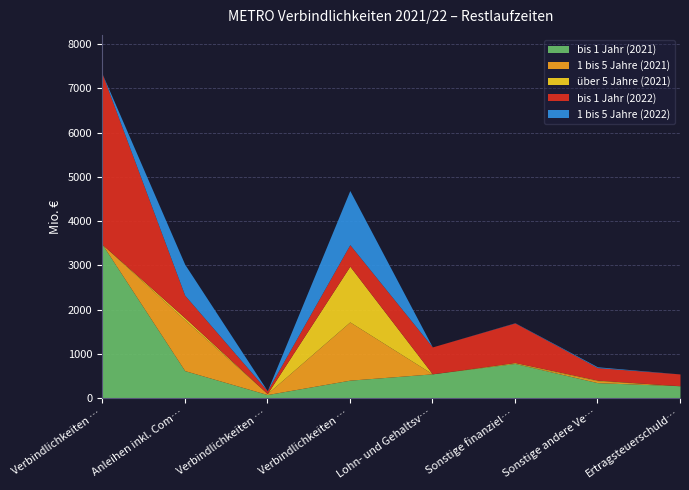

Which series has the widest spread of values?

bis 1 Jahr (2022)